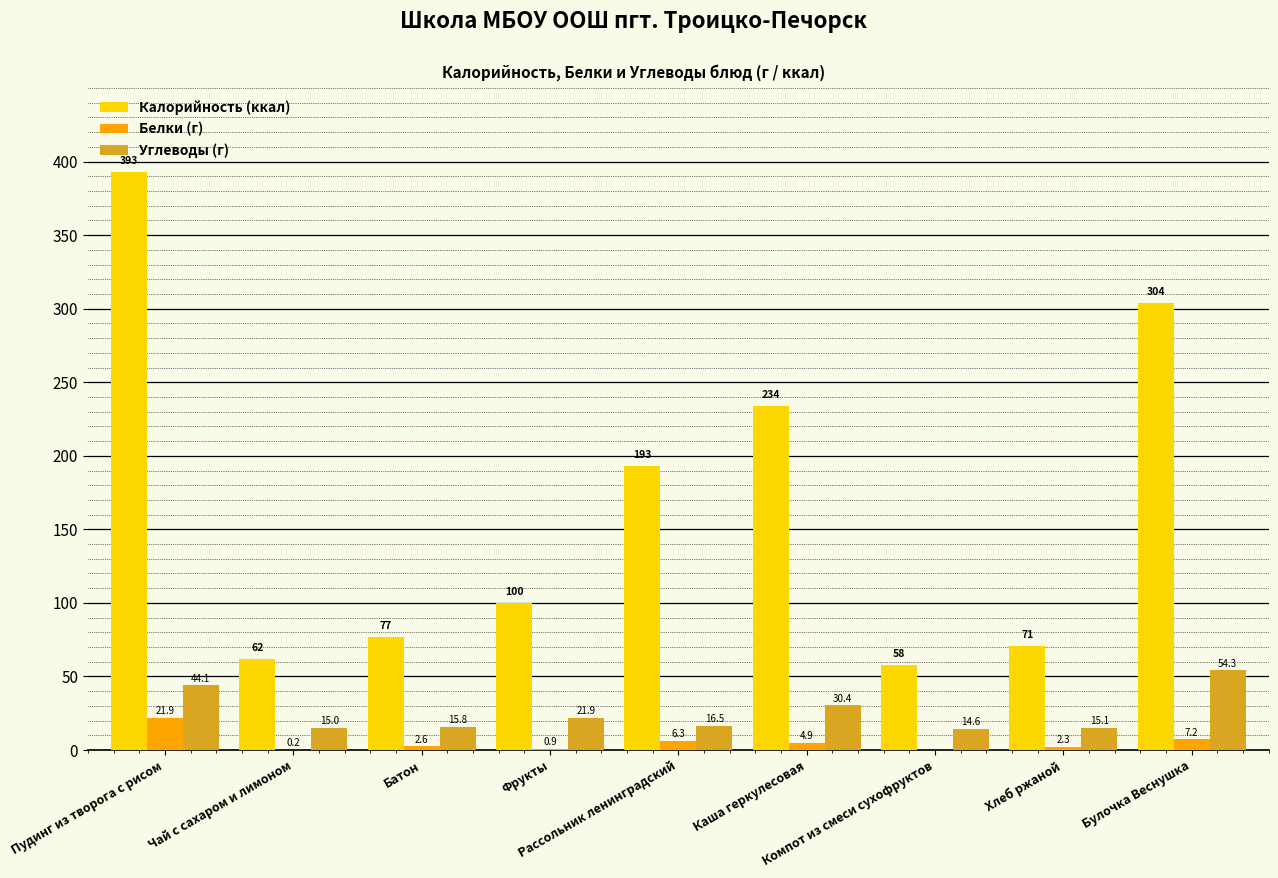

Which series has the largest total across all categories?

Калорийность (ккал)